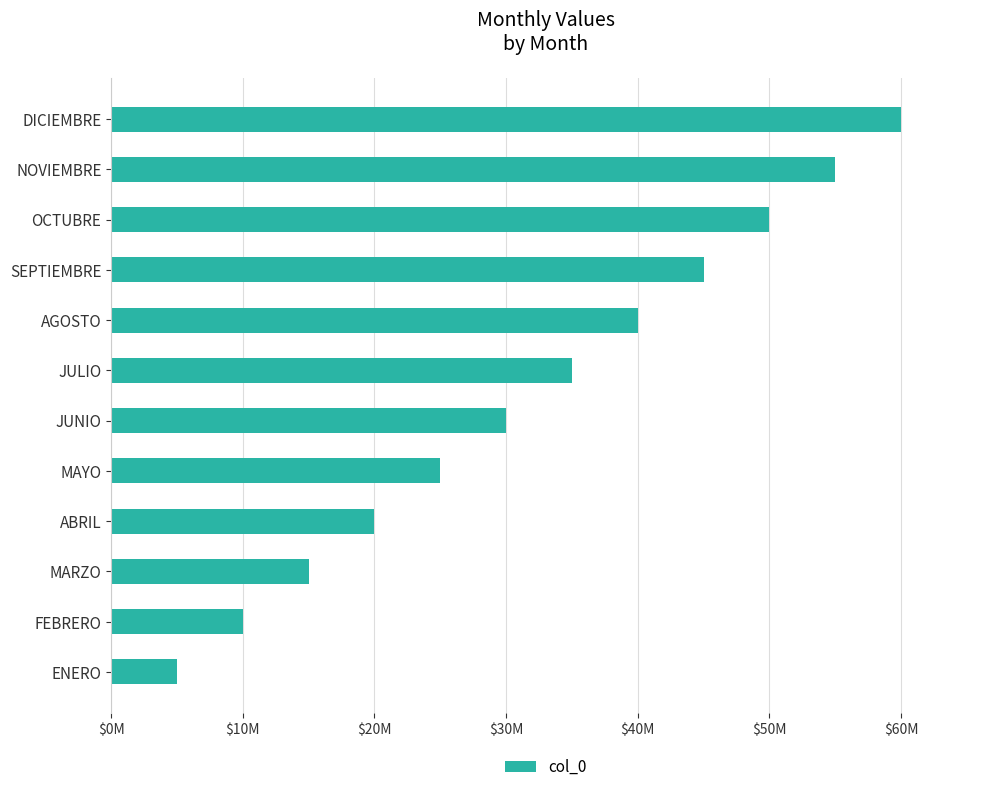

What is the average value?

32500000